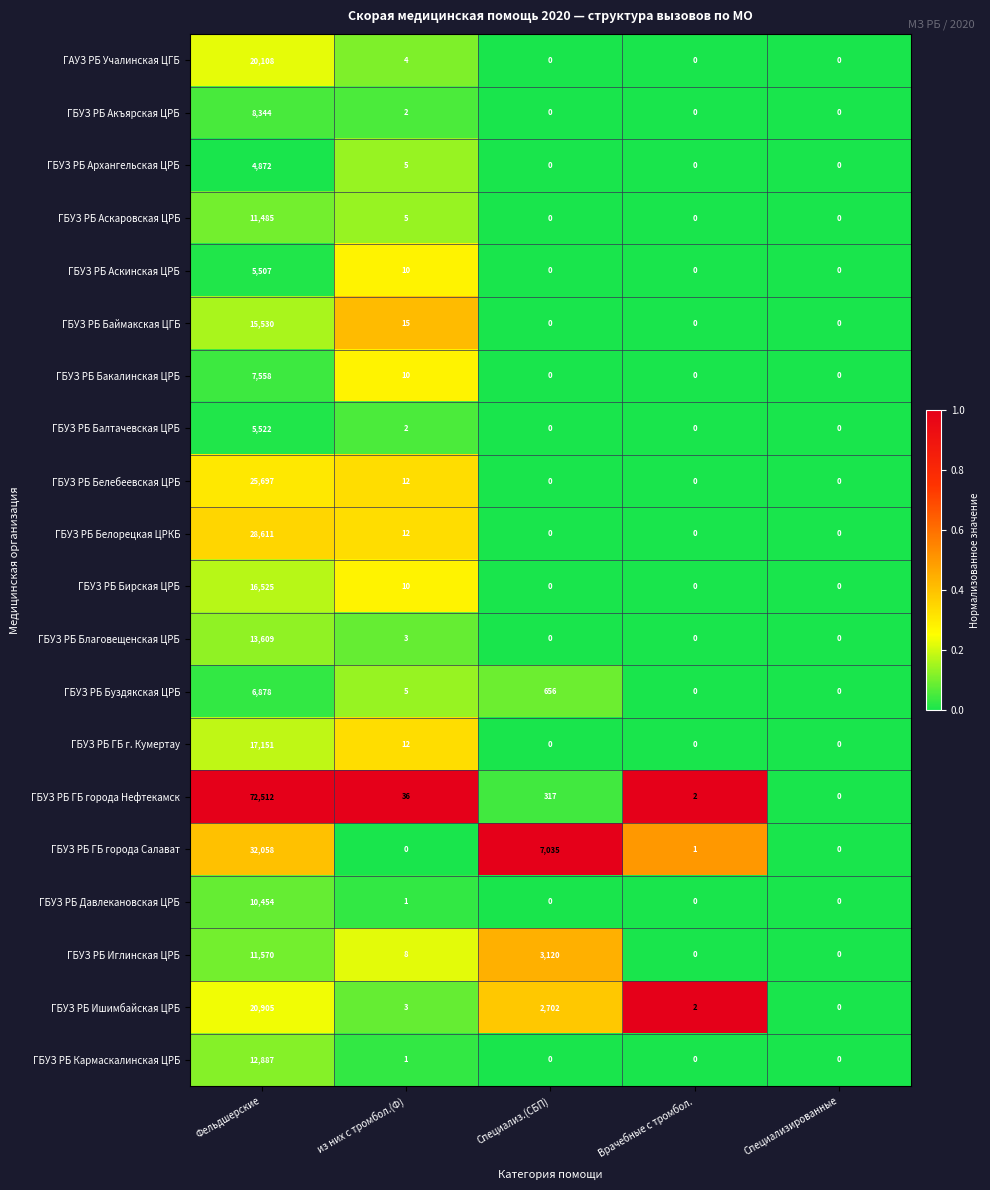

Which category has the highest value across all series?

Фельдшерские